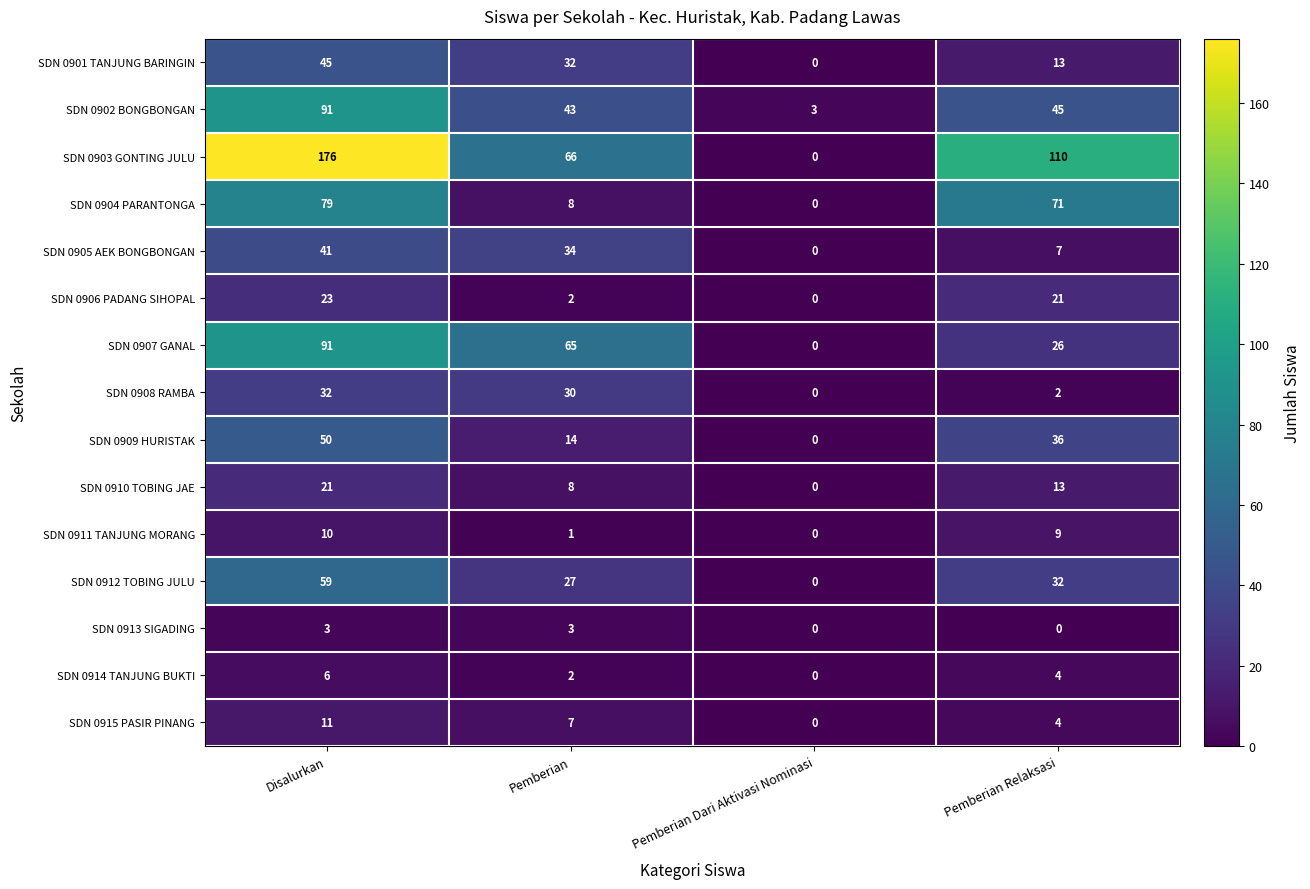

Count the SDN 0904 PARANTONGA values in the range 8 to 79.

3